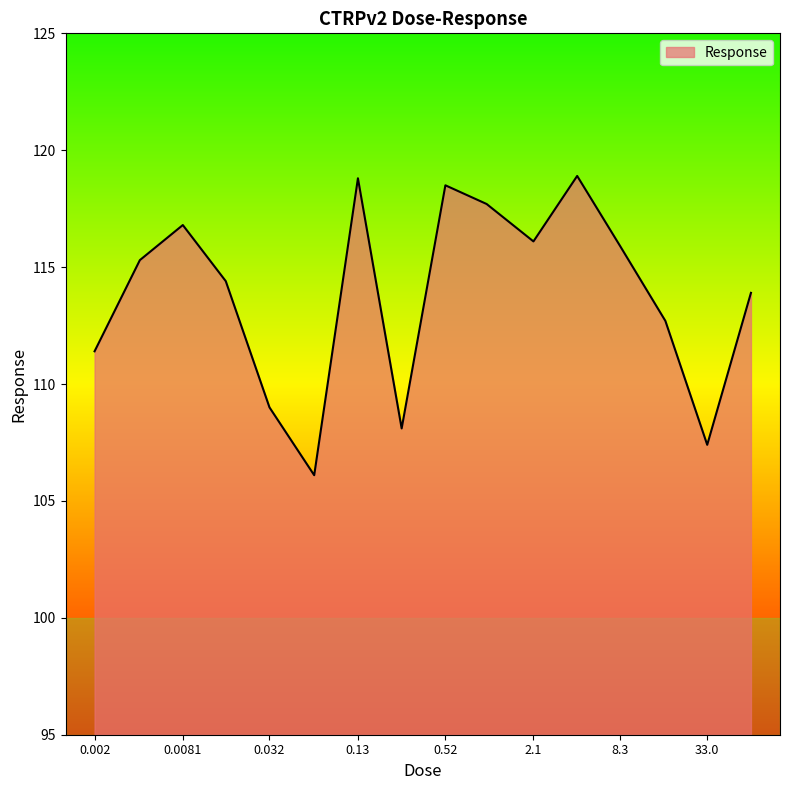

What is the difference between the maximum and minimum values?

12.8